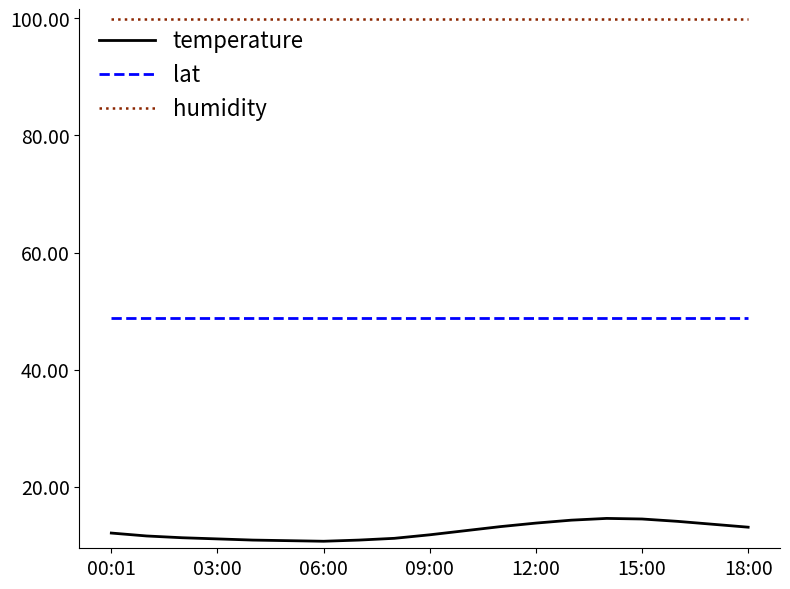

Which series has the largest total across all categories?

humidity